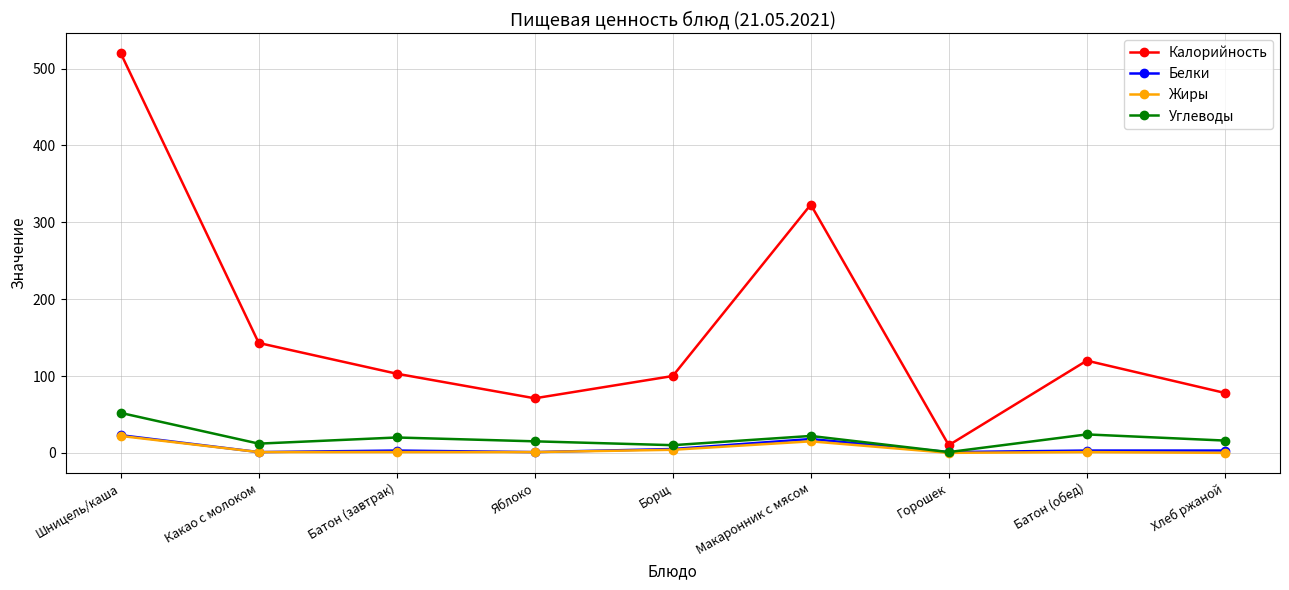

At which category is the sum across all series the highest?

Шницель/каша